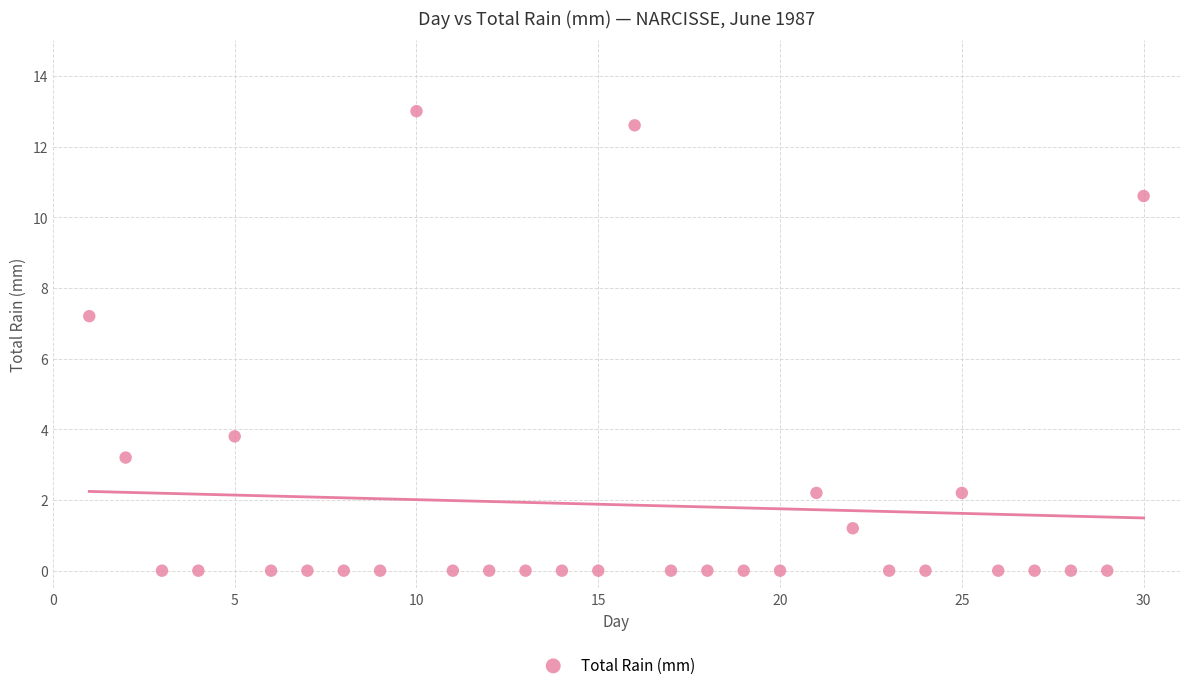

What Y value in the scatter plot is closest to 6?

7.2